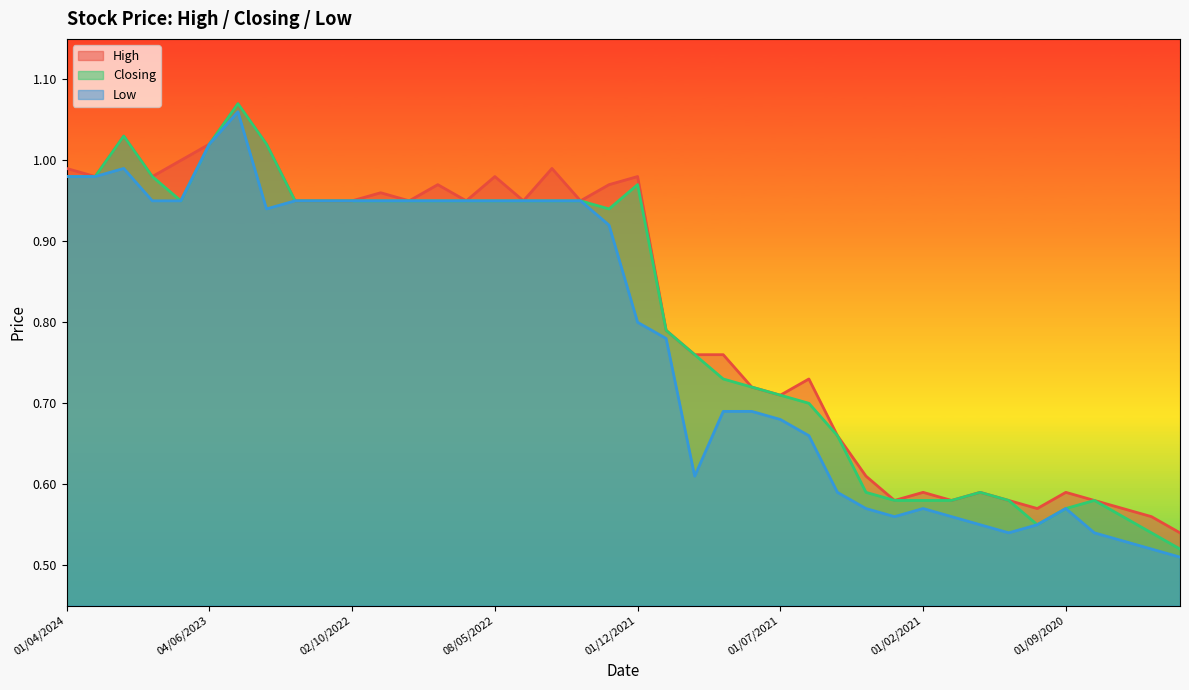

True or false: Low and Closing cross at least once.

False